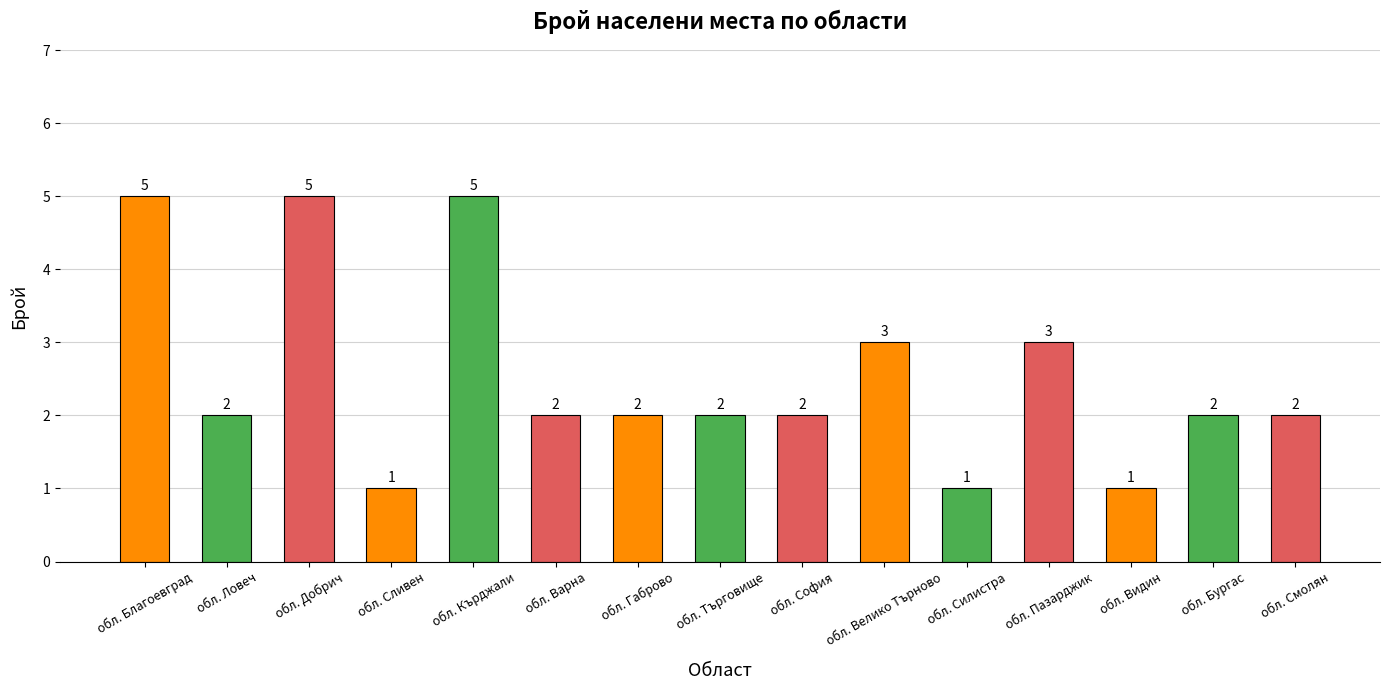

Reading right to left, list all the values displayed in this chart.

2	2	1	3	1	3	2	2	2	2	5	1	5	2	5